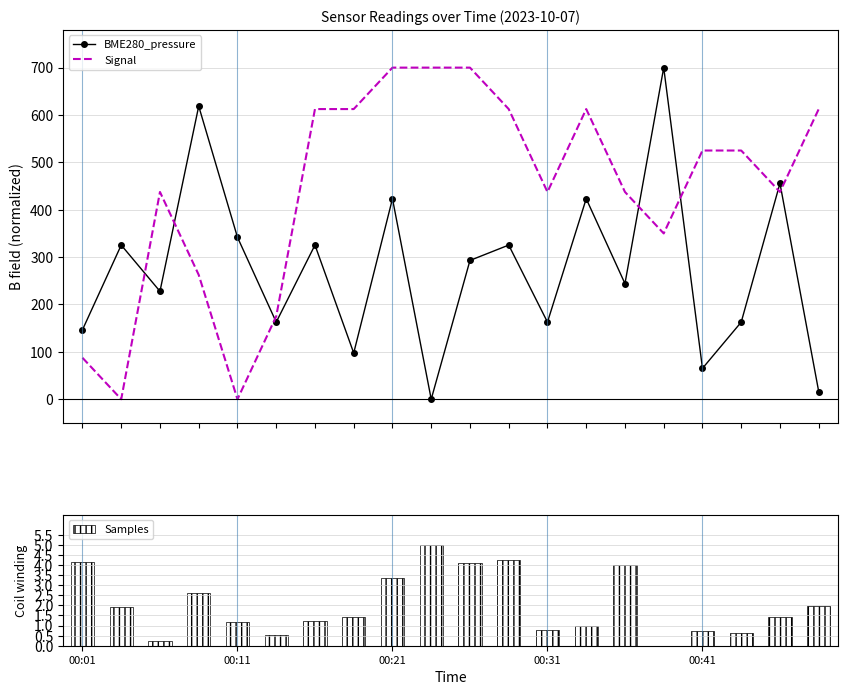

What is the approximate value of Signal at 00:01?

87.5